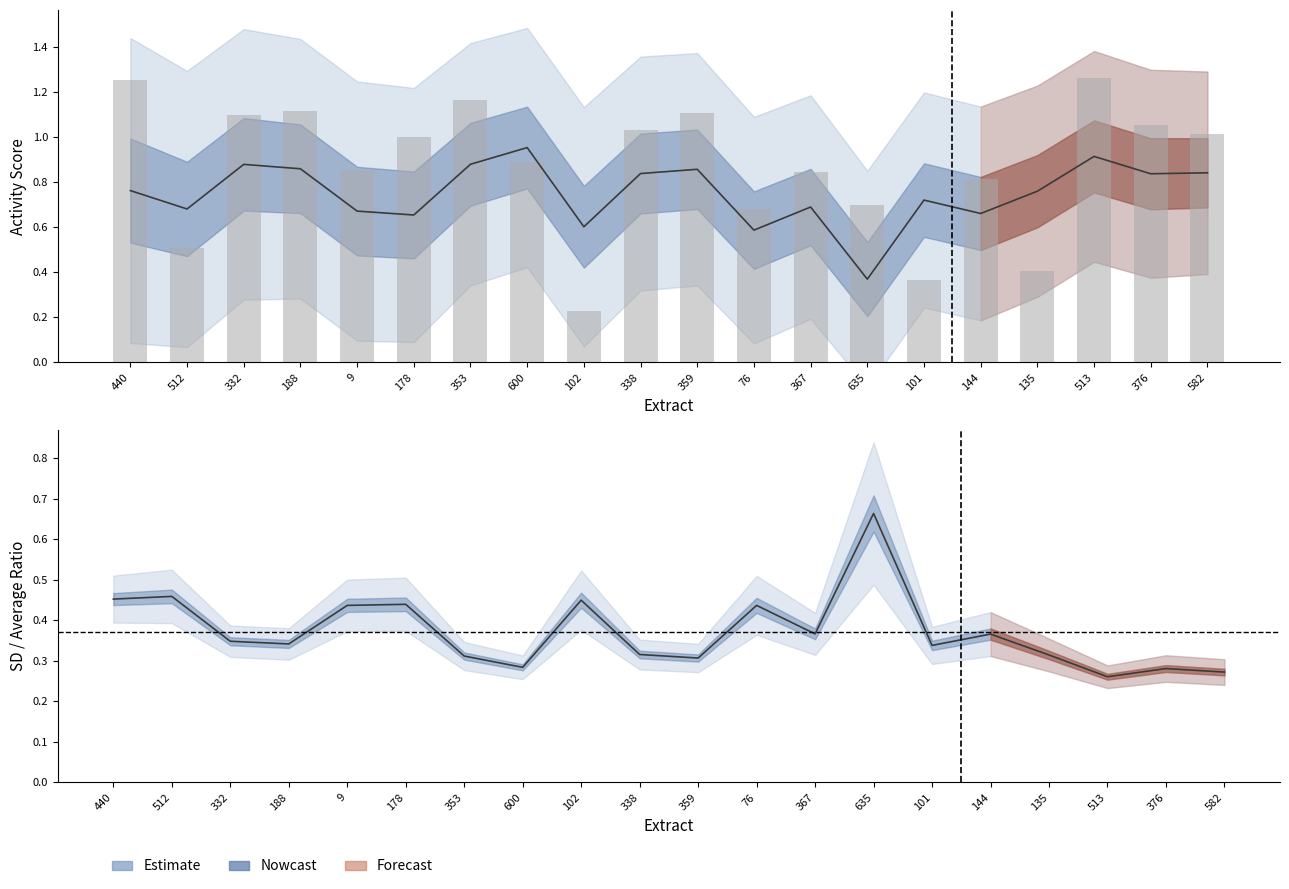

Is it true that the value at 376 is 1.1?

True